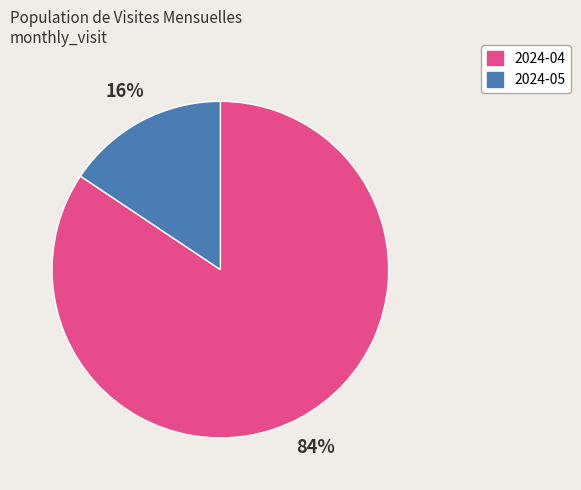

What is the largest slice in the pie chart?

2024-04